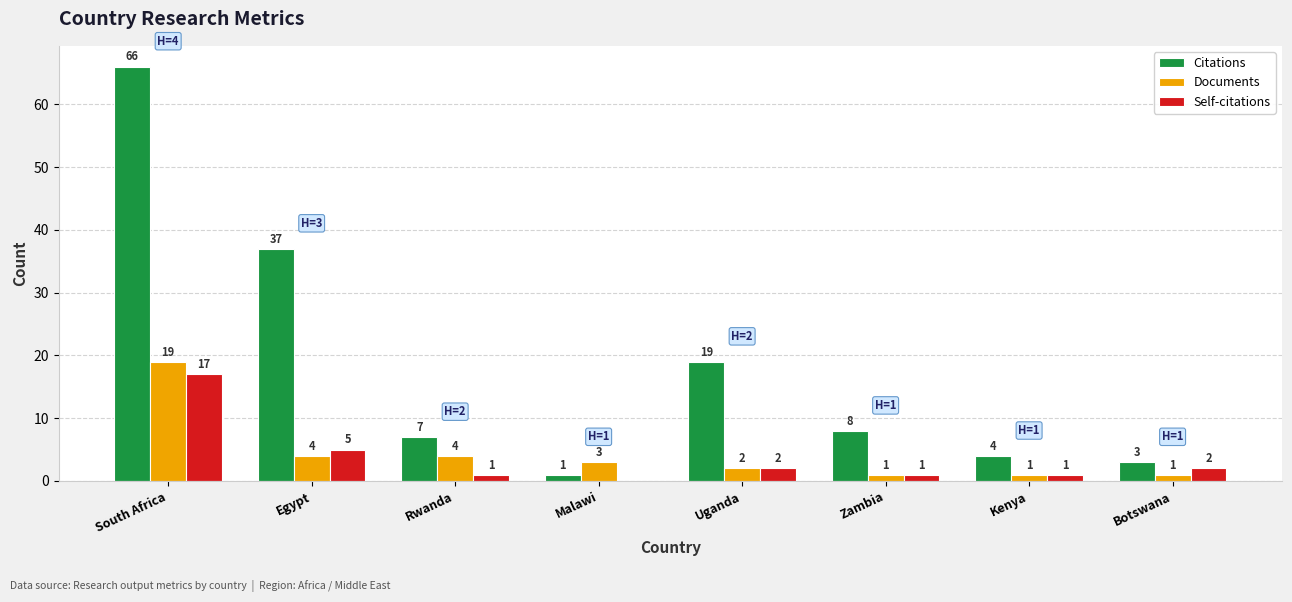

What is the sum of all Citations values?

145